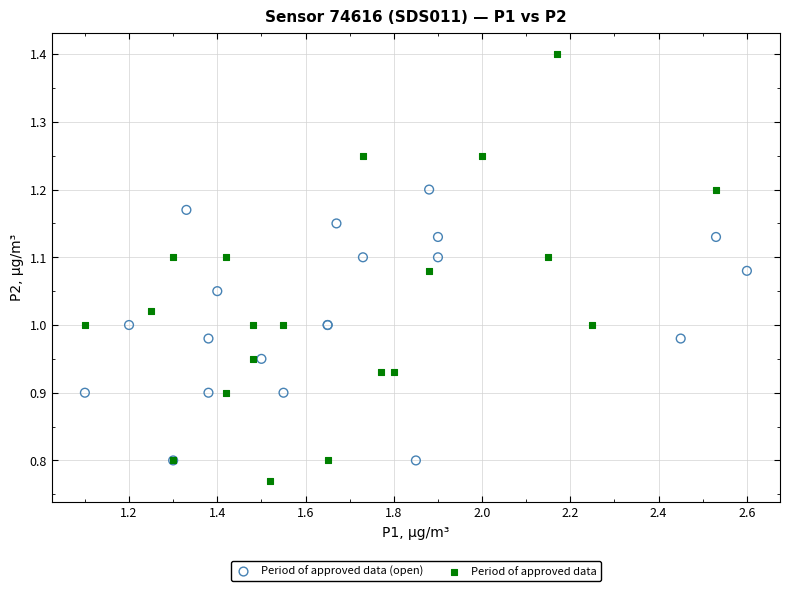

Which series contains the highest Y value?

Period of approved data